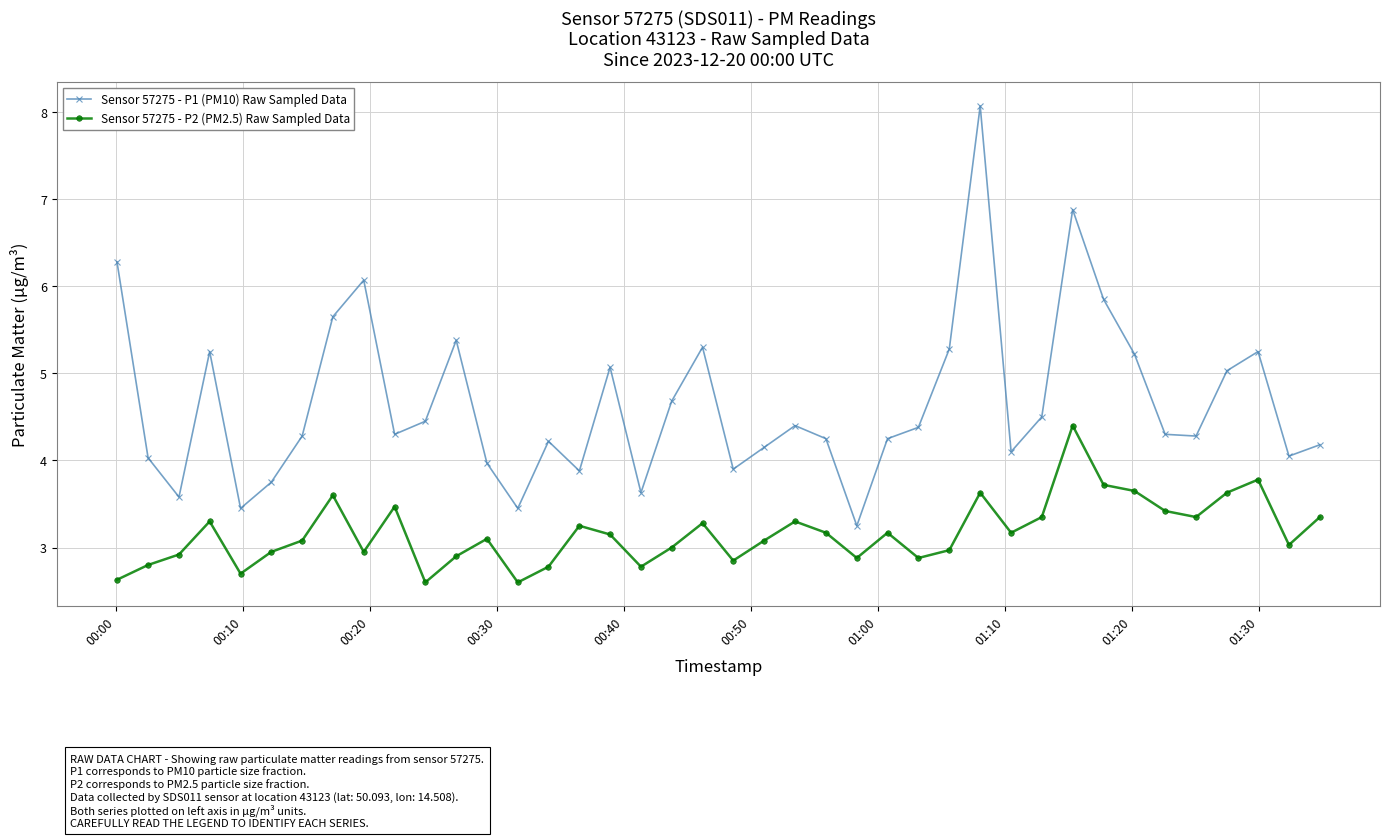

What is the maximum value for Sensor 57275 - P1 (PM10) Raw Sampled Data?

8.1